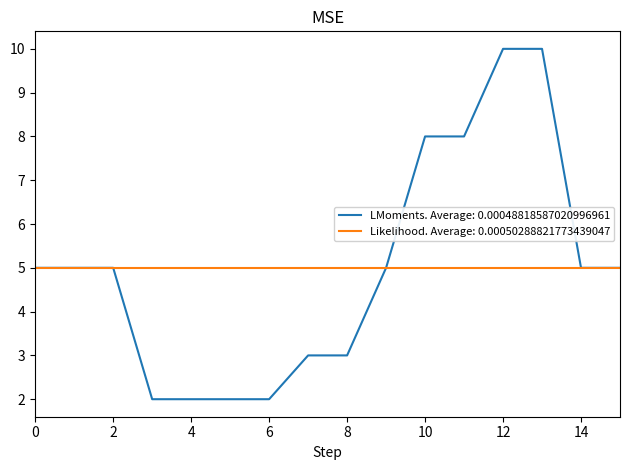

List the series in order of their peak value, lowest first.

Likelihood. Average: 0.00050288821773439047, LMoments. Average: 0.00048818587020996961